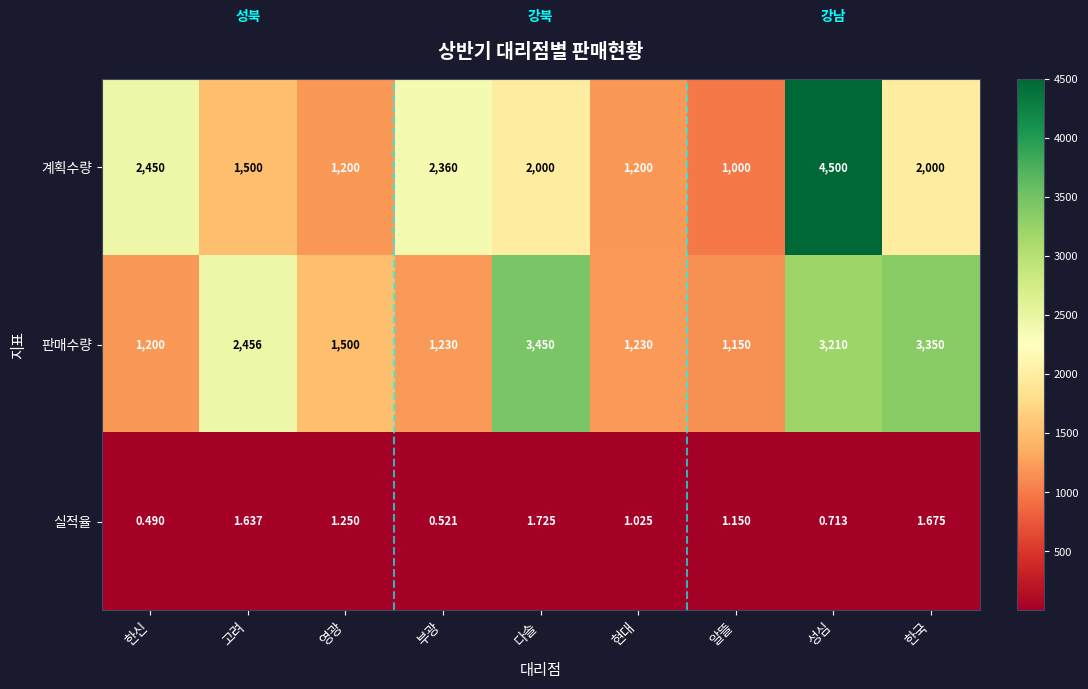

Which category has the highest value across all series?

성심